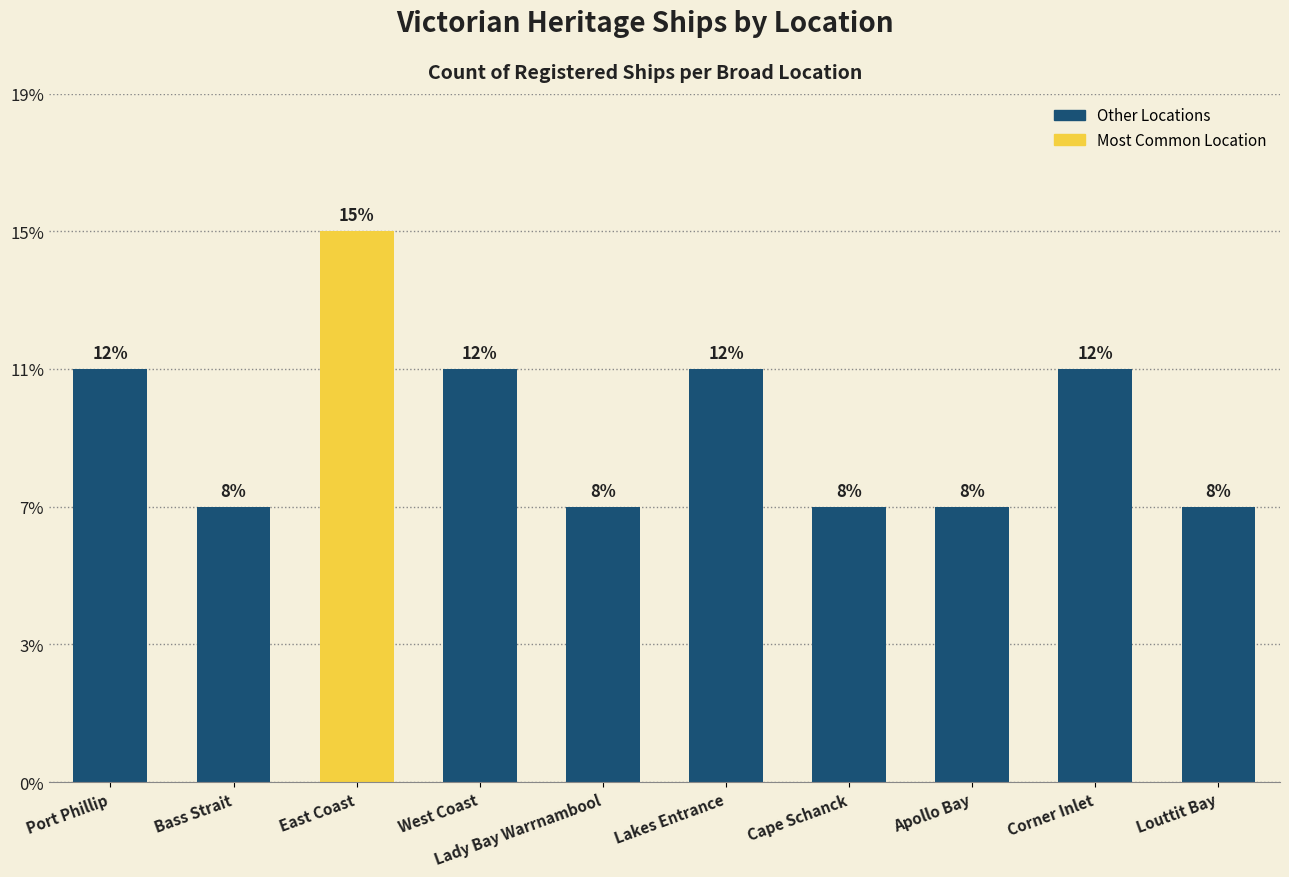

Does the chart contain any negative values?

No